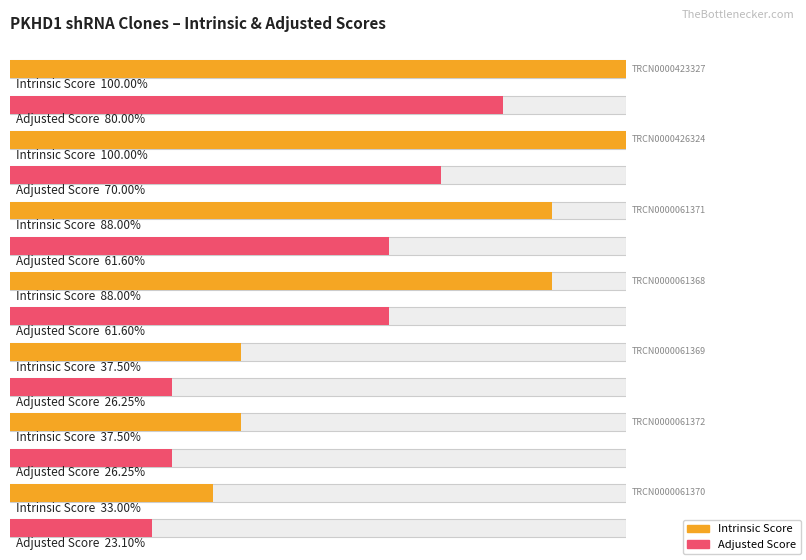

Which series has the largest range (max minus min)?

Intrinsic Score